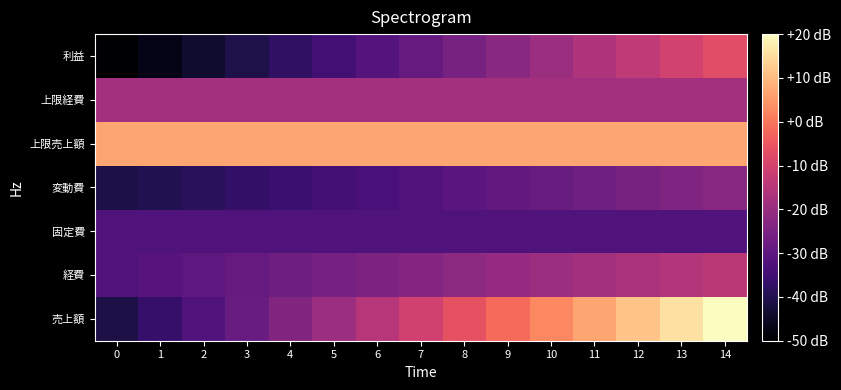

What is the difference between the highest and lowest values at 13?

48.1